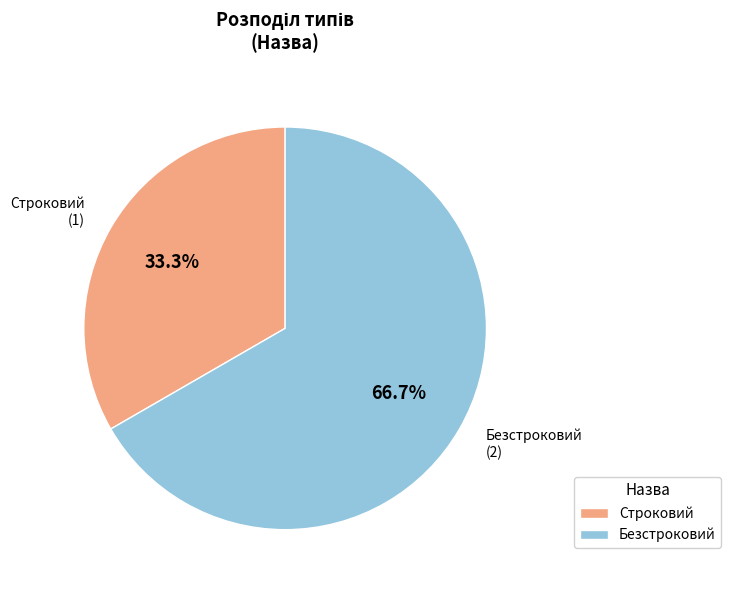

Do Строковий and Безстроковий together represent more than half of the pie?

Yes